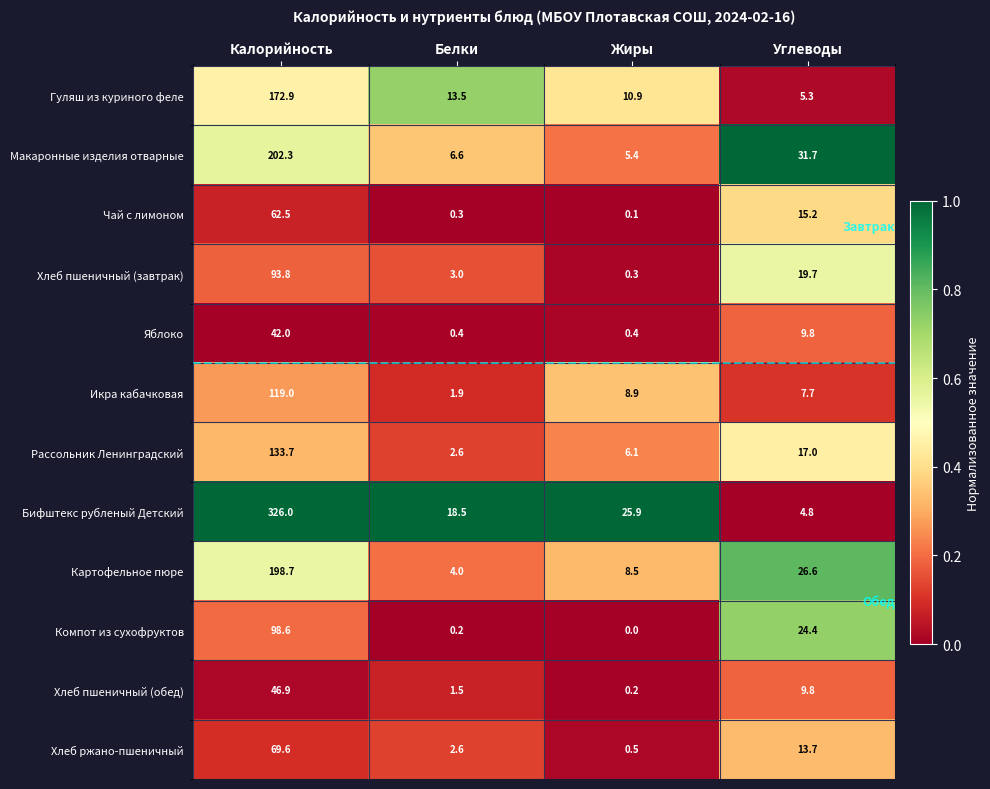

What is the difference between the maximum and minimum values in the Картофельное пюре series?

194.7